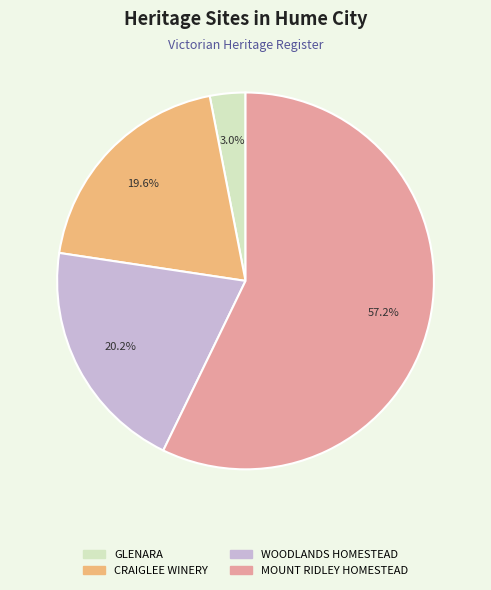

To the nearest percent, what is the difference between the WOODLANDS HOMESTEAD and GLENARA slice percentages?

17%